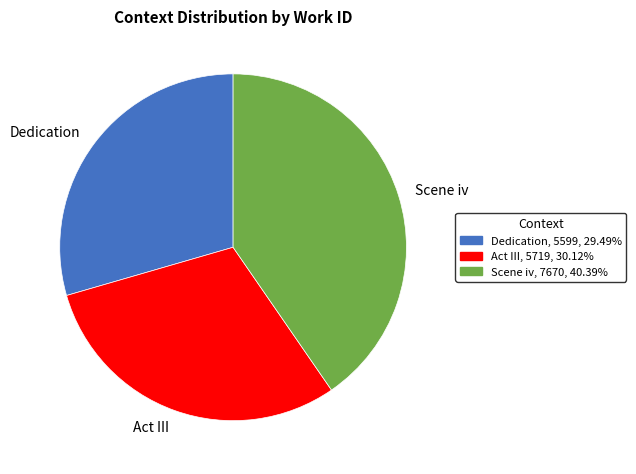

Which slice is the largest?

Scene iv